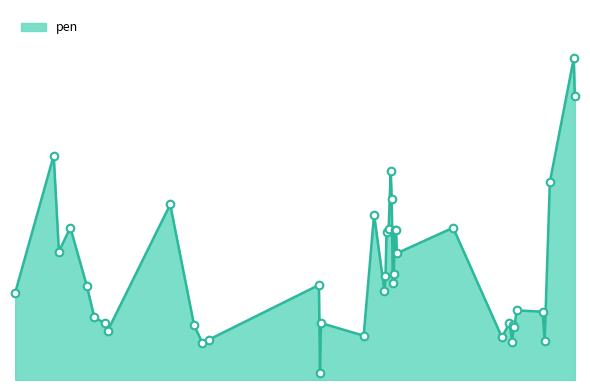

Is this an area chart (filled region under the line)?

Yes